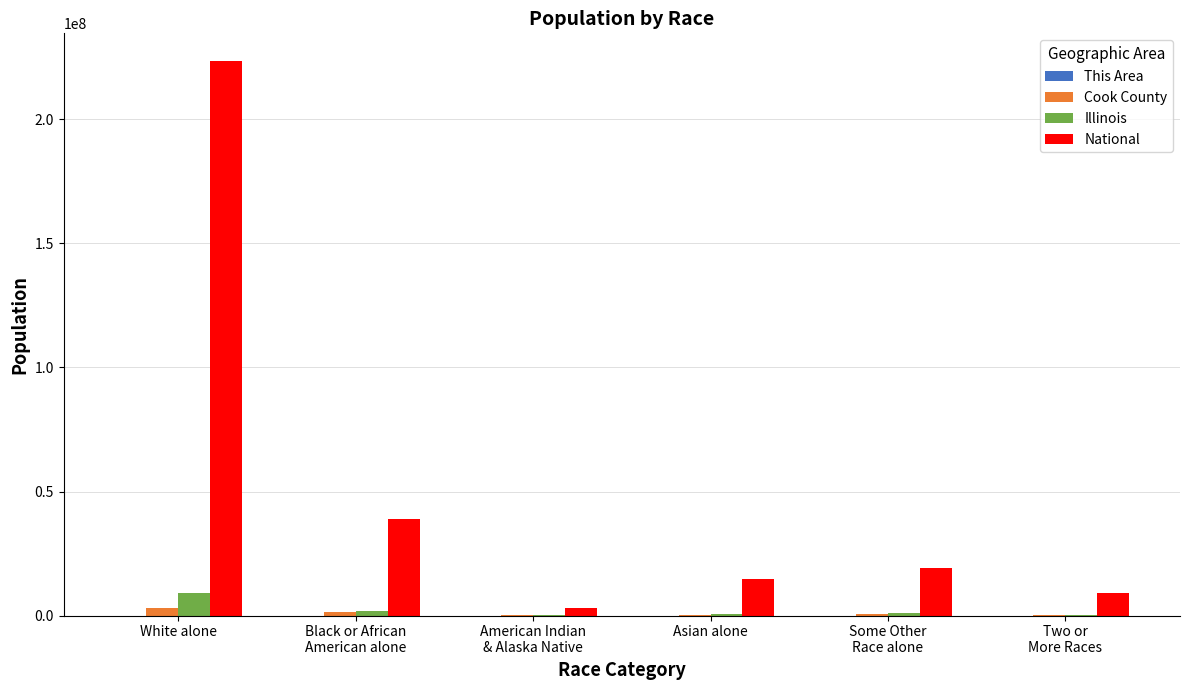

At which category is the sum across all series the highest?

White alone